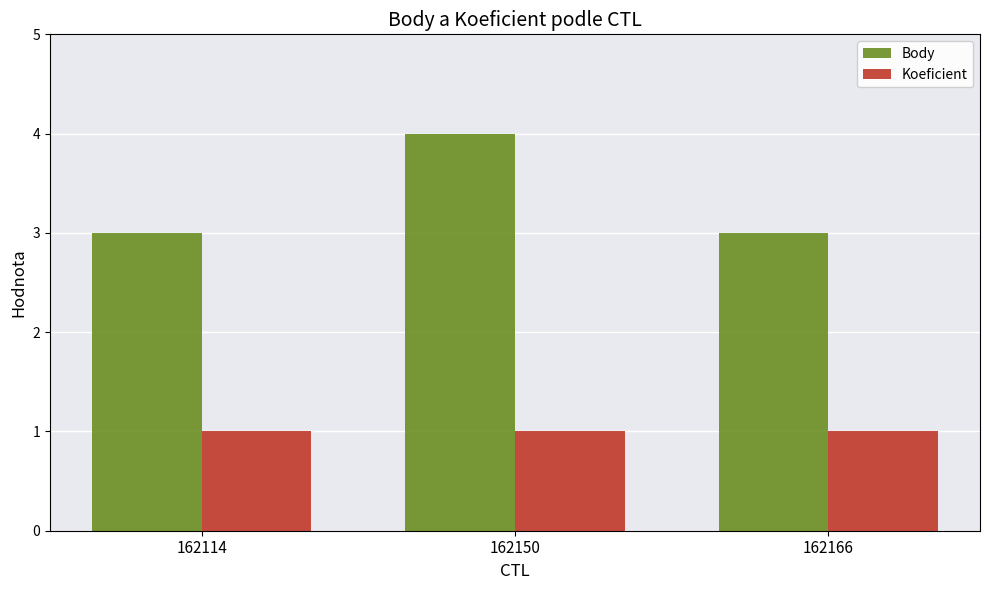

True or false: Body has a value of 3 at 162114.

True